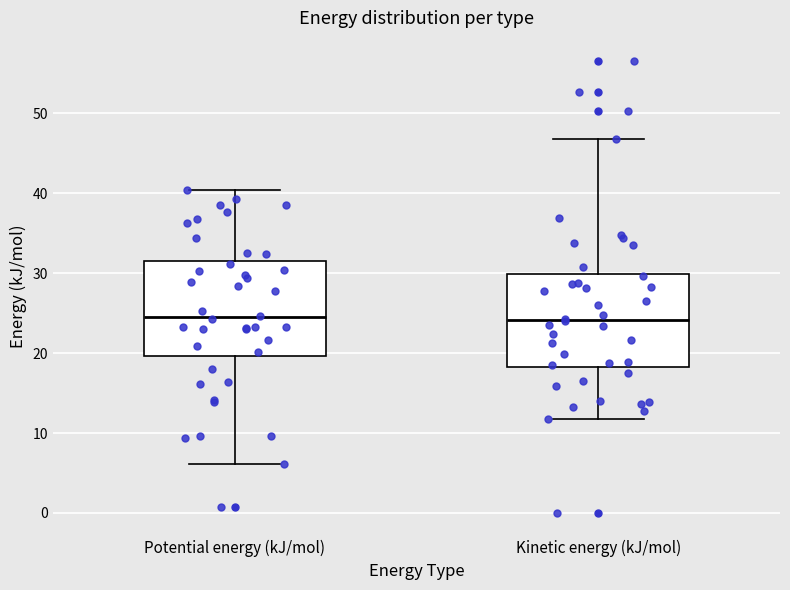

Reading left to right, transcribe this box plot: for each box, give where its median line is, the range the box spans, and where its two whiskers end, as read against the y-axis. The values are not printed on the chart, so give them approximately, as read against the axis.

Potential energy (kJ/mol): median 24, box 20 to 32, whiskers 6 to 40
Kinetic energy (kJ/mol): median 24, box 18 to 30, whiskers 12 to 47